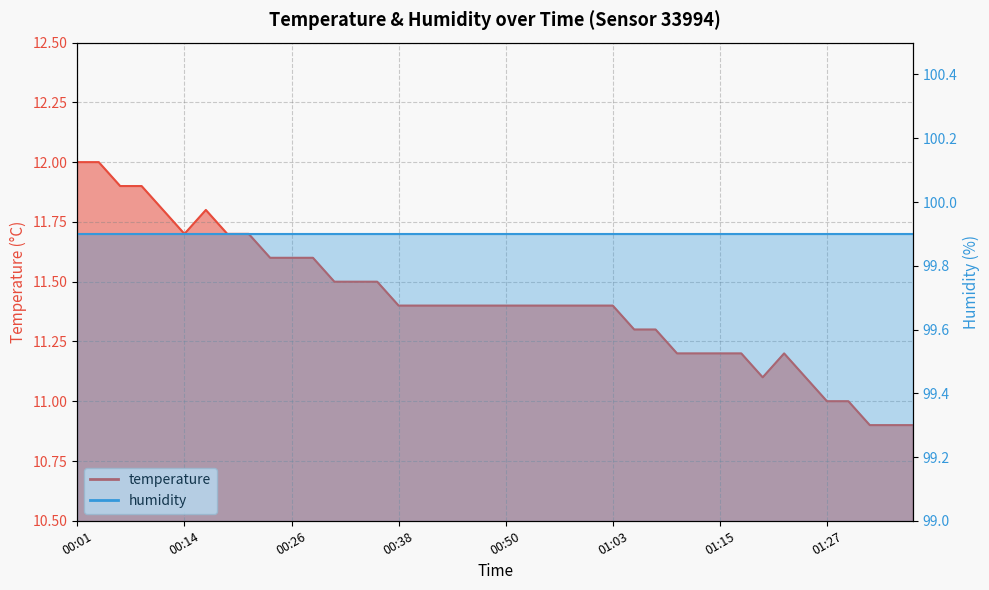

Reading left to right, what are all the values shown in this chart?

12.0	12.0	11.9	11.9	11.8	11.7	11.8	11.7	11.7	11.6	11.6	11.6	11.5	11.5	11.5	11.4	11.4	11.4	11.4	11.4	11.4	11.4	11.4	11.4	11.4	11.4	11.3	11.3	11.2	11.2	11.2	11.2	11.1	11.2	11.1	11.0	11.0	10.9	10.9	10.9